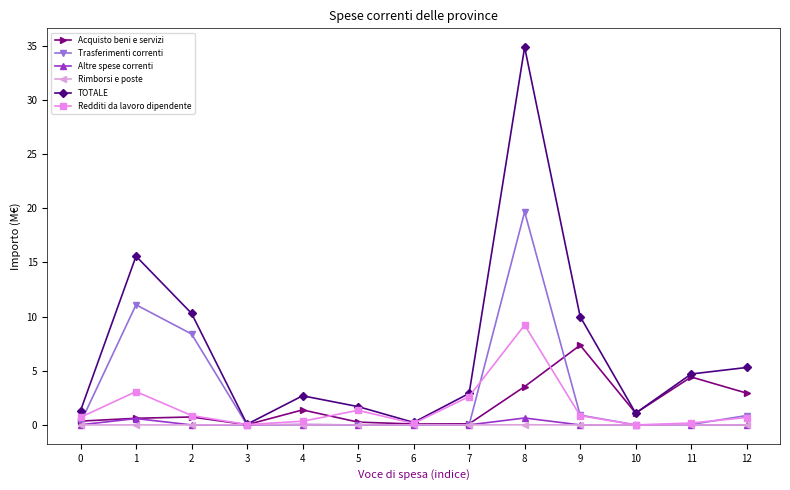

The Redditi da lavoro dipendente series shows 2.5 at 8. True or false?

False